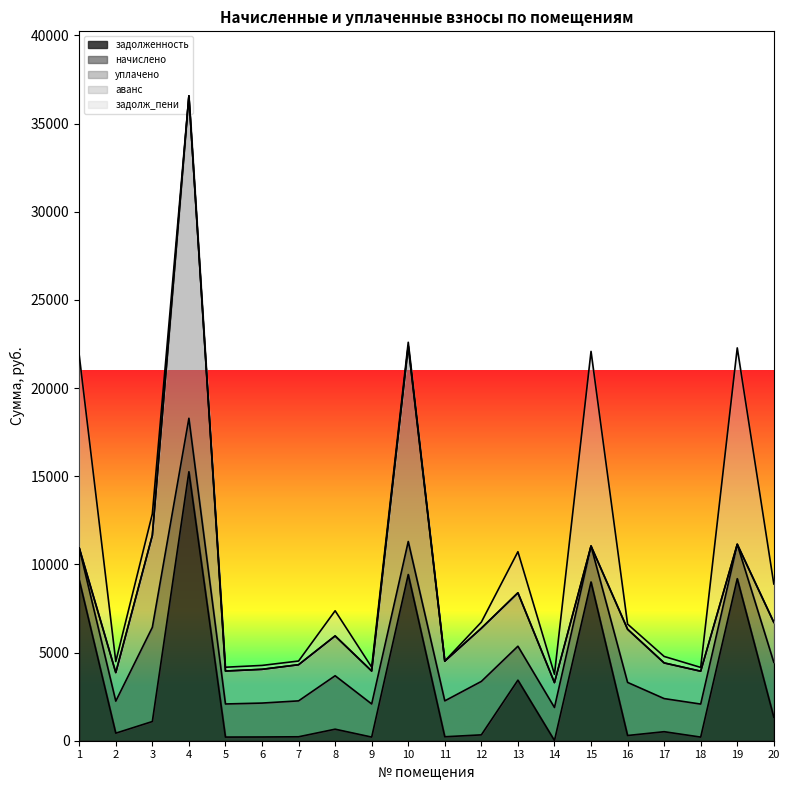

What is the approximate value of уплачено at 4?

18285.1